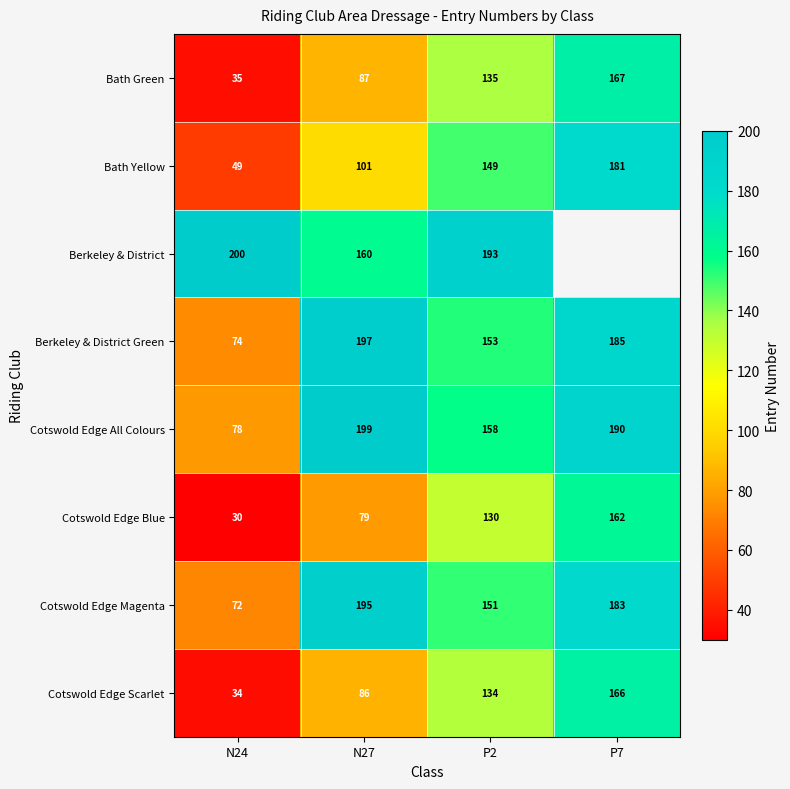

Count the Bath Green values in the range 87 to 167.

3